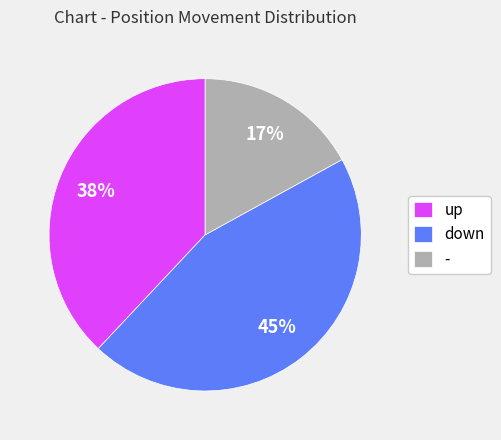

How many slices are in this pie chart?

3